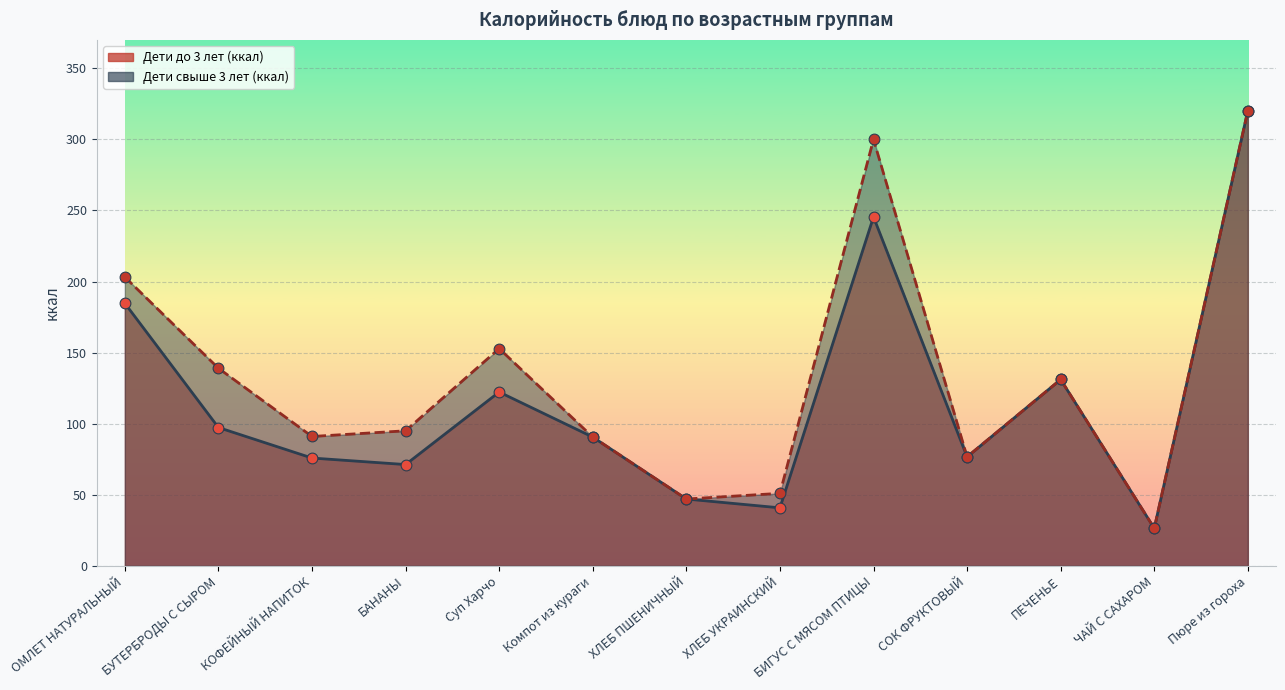

At how many categories does at least one series exceed 257?

2